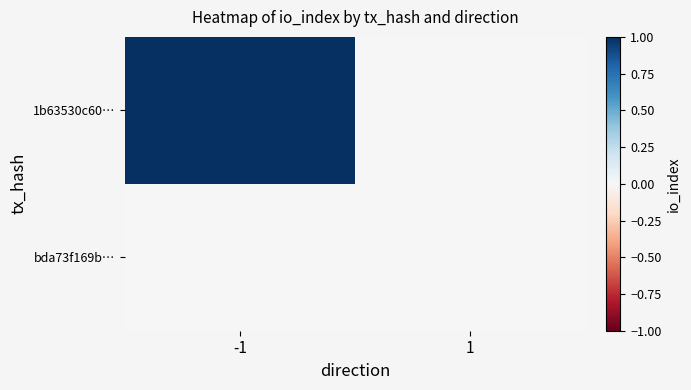

Reading left to right, extract all data points from this chart.

1b63530c60…: -1=1	1=0
bda73f169b…: -1=0	1=0